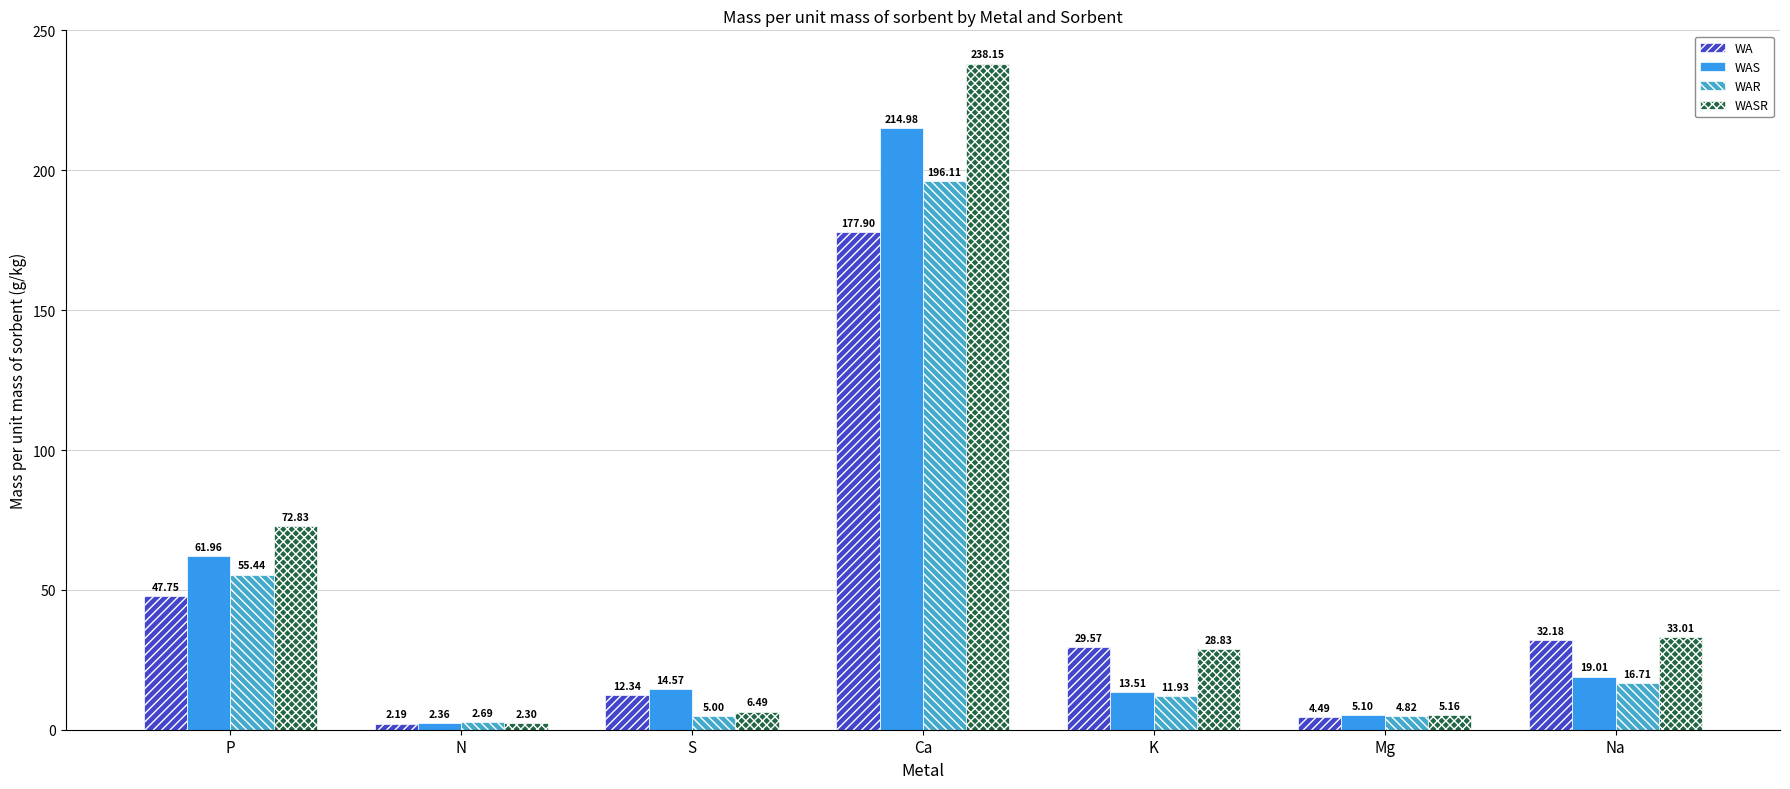

At which label does WA first exceed 29?

P